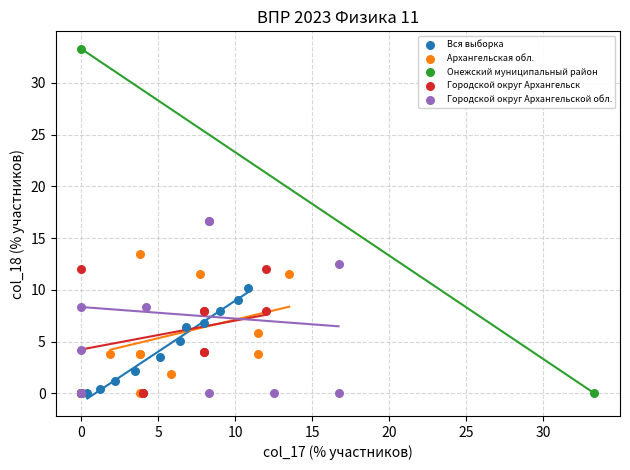

What are all the series names shown in the legend?

Вся выборка, Архангельская обл., Онежский муниципальный район, Городской округ Архангельск, Городской округ Архангельской обл.